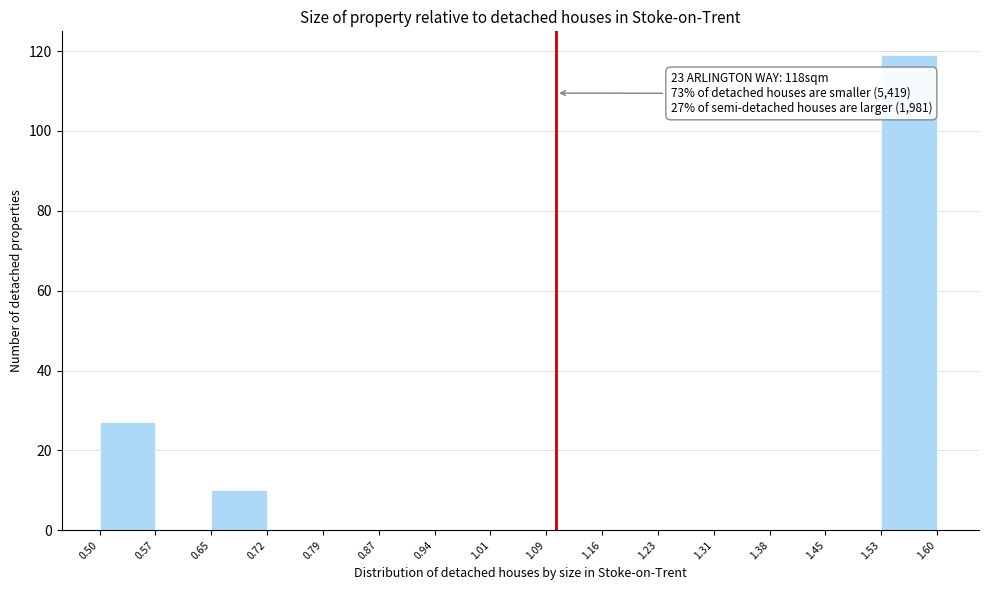

Which range on the x-axis has the tallest bar?

1.53 to 1.60